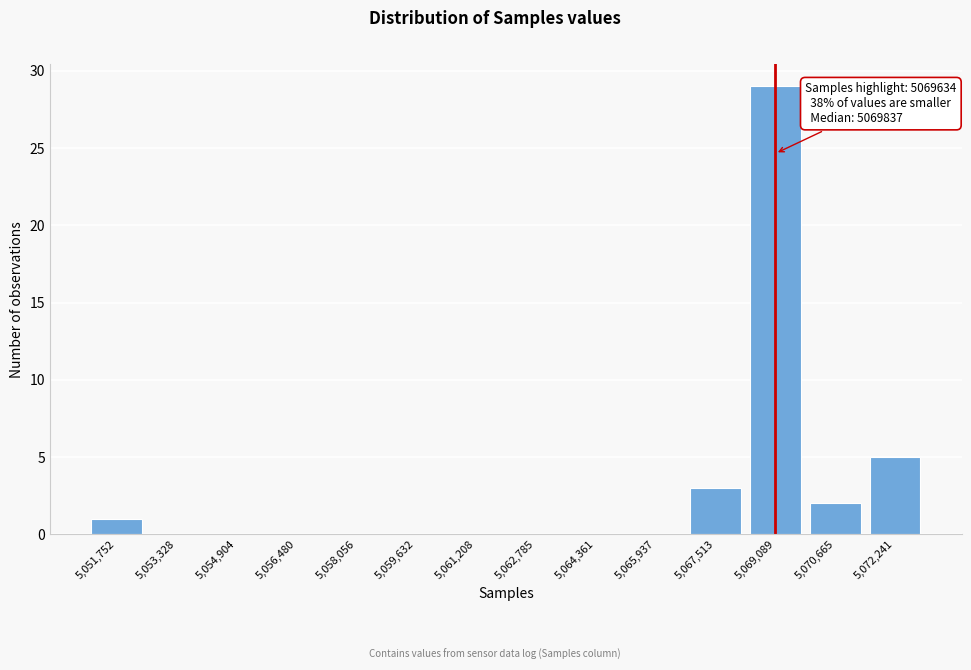

Reading left to right, transcribe all the data shown in this chart.

5,051,752=1	5,053,328=0	5,054,904=0	5,056,480=0	5,058,056=0	5,059,632=0	5,061,208=0	5,062,785=0	5,064,361=0	5,065,937=0	5,067,513=3	5,069,089=29	5,070,665=2	5,072,241=5